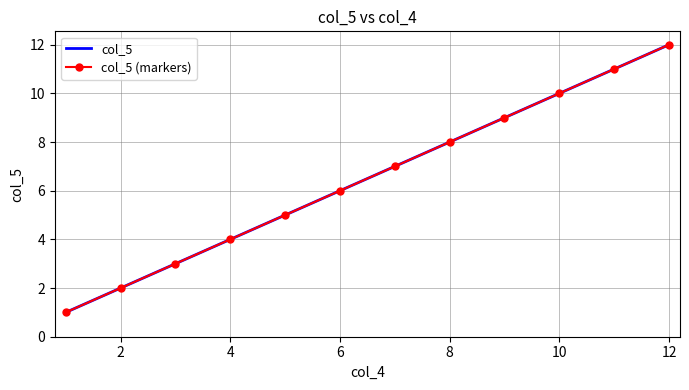

What are all the series names shown in the legend?

col_5, col_5 (markers)